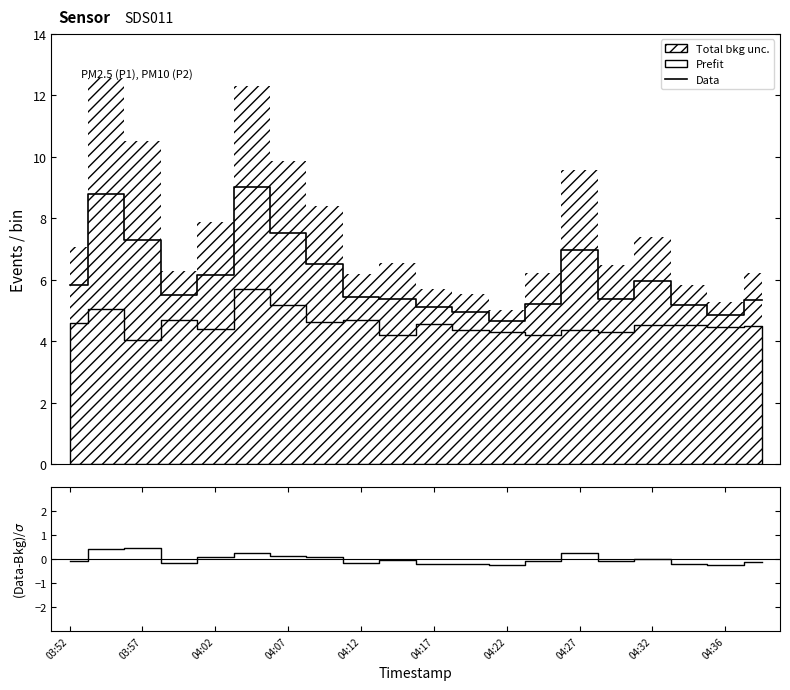

The (Data-Bkg)/σ series shows -0.2 at 04:36. True or false?

True